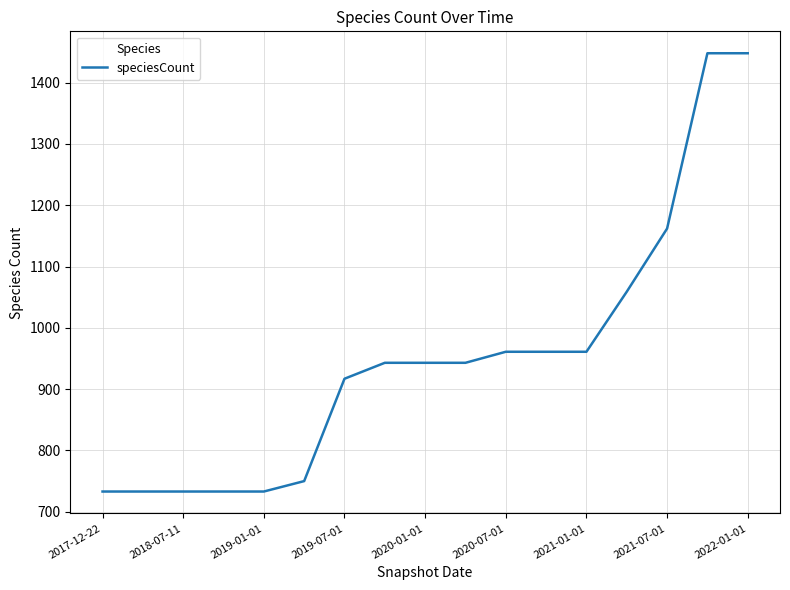

What is the smallest value displayed?

733